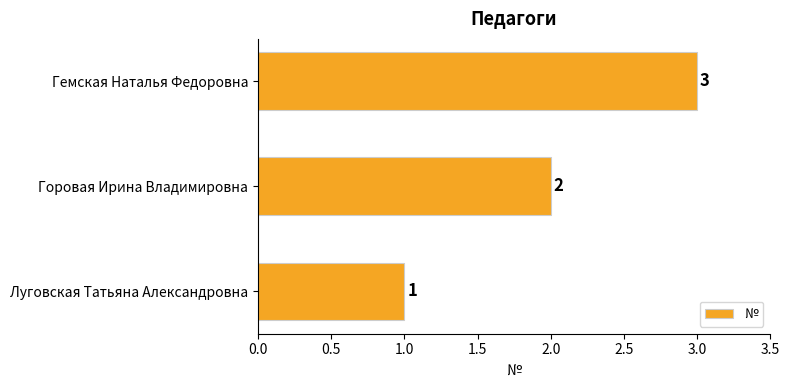

How many series are shown in this chart?

1